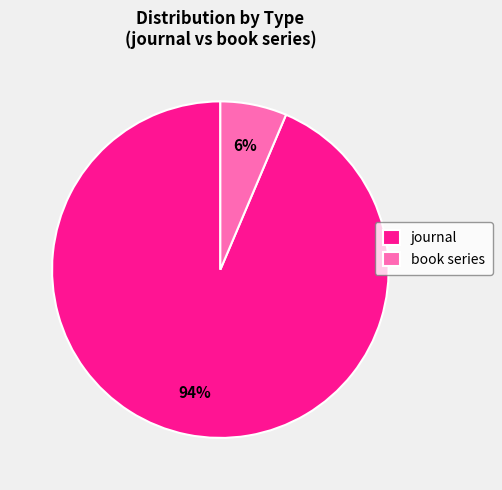

Combined, do book series and journal account for over 50%?

Yes